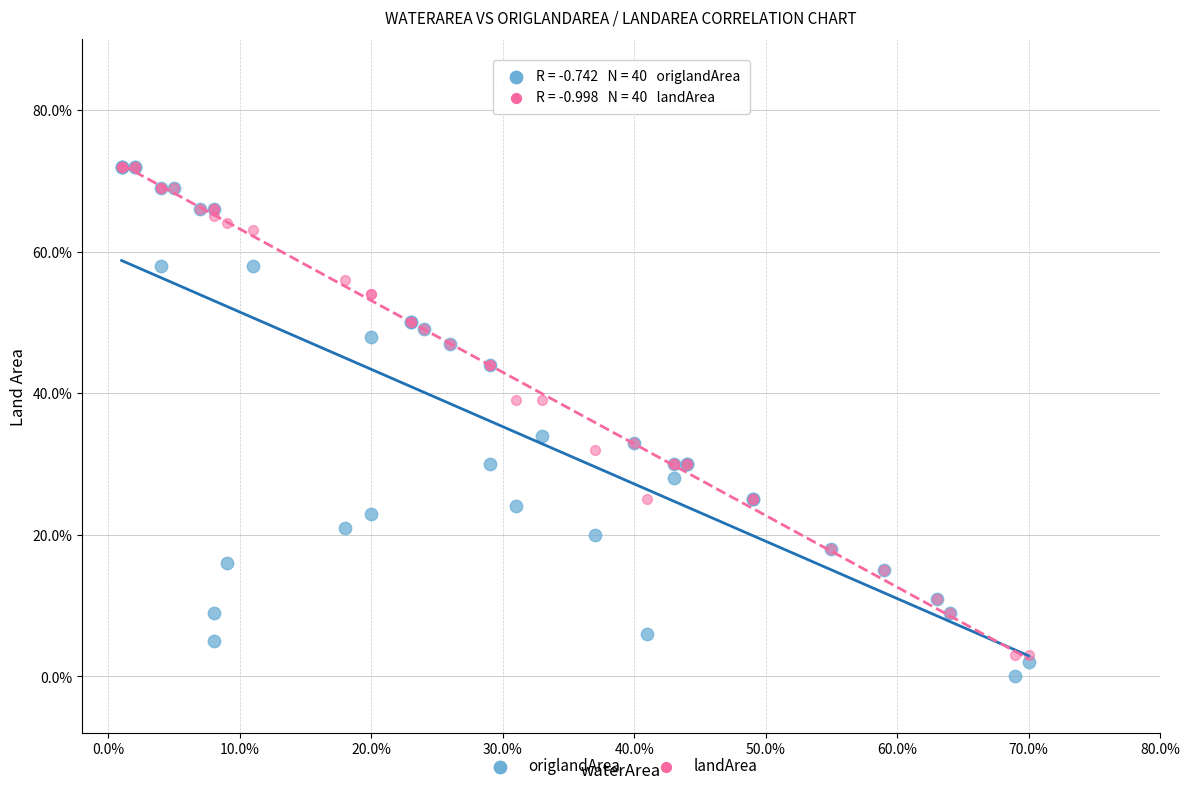

What are all the series names shown in the legend?

origlandArea, landArea